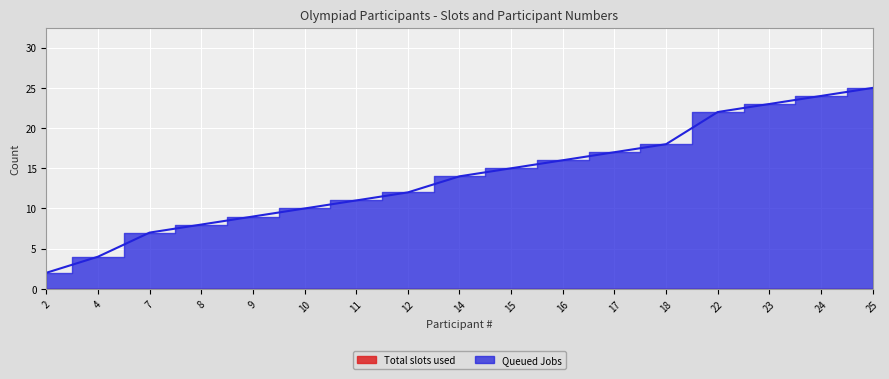

How many values are below 14?

8